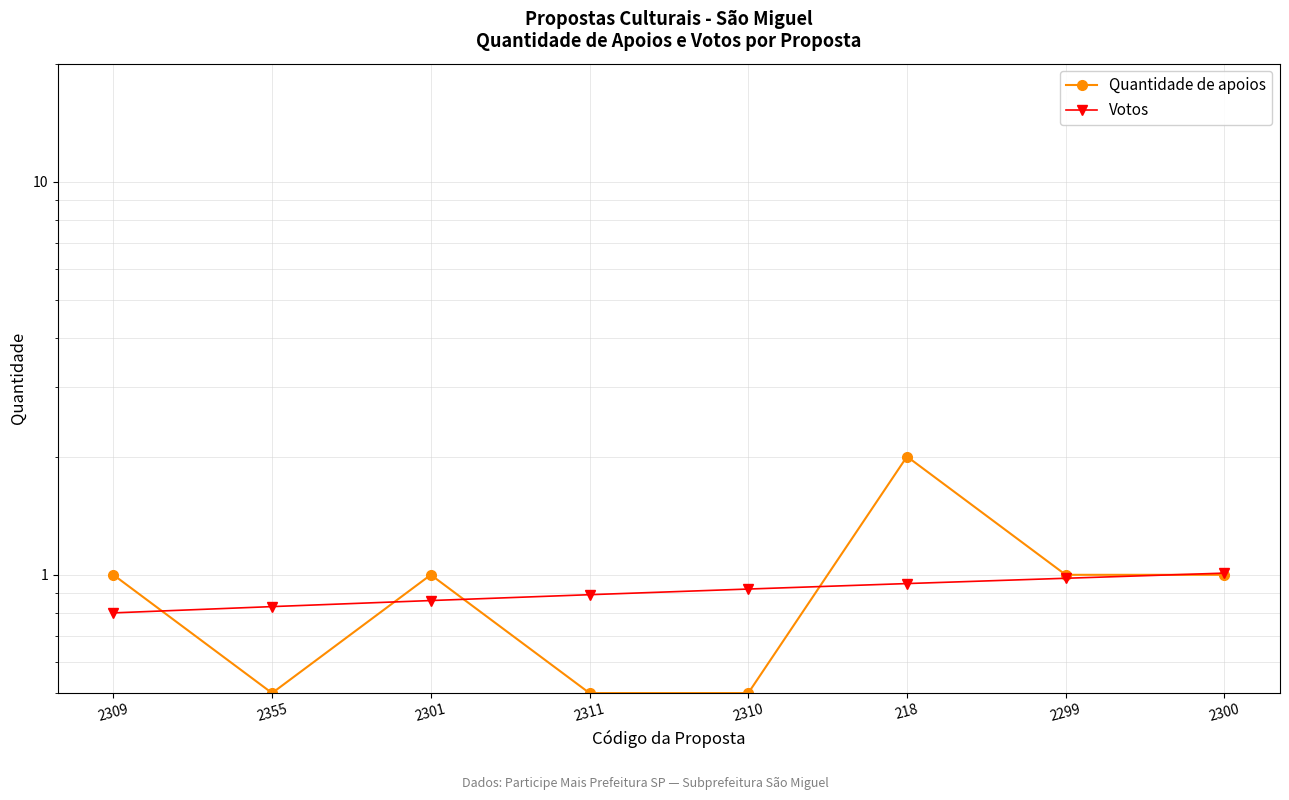

What is the label of the 5th point from the right?

2311